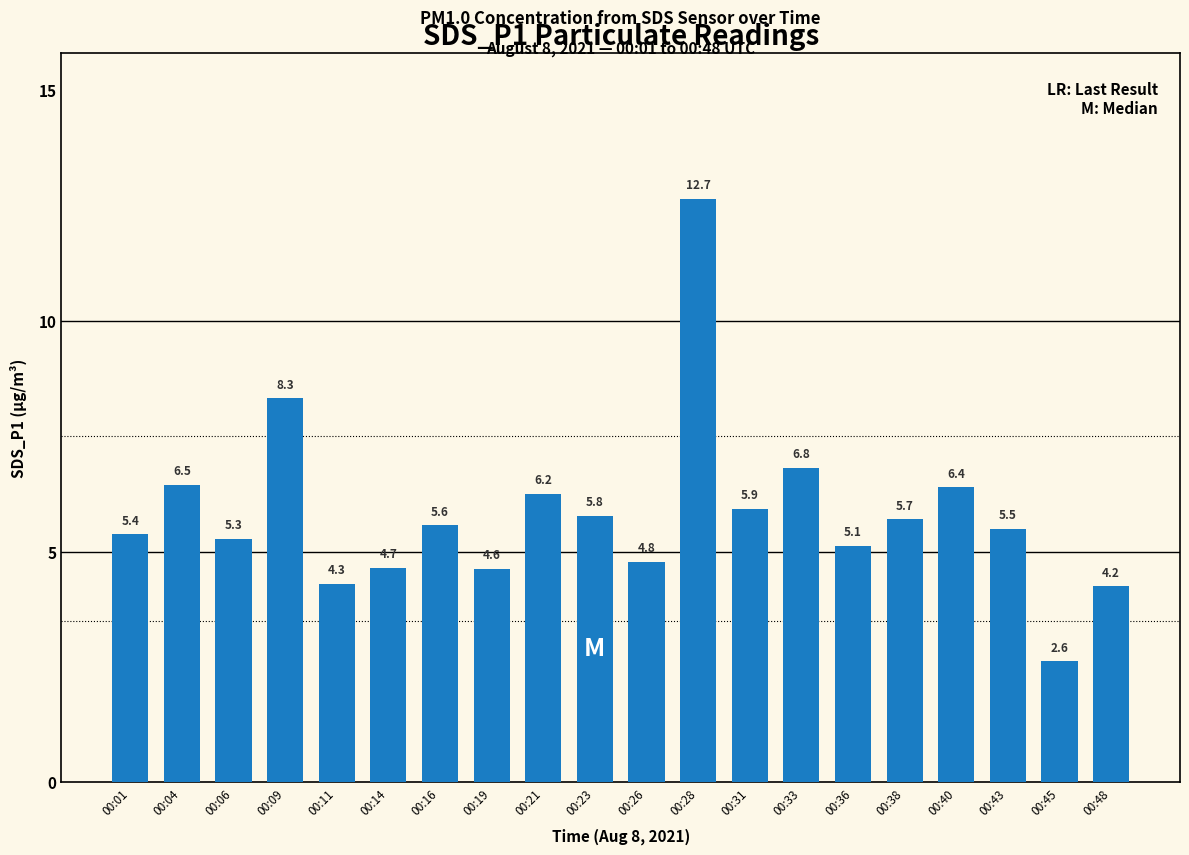

What is the difference between the values at 00:14 and 00:21?

1.6